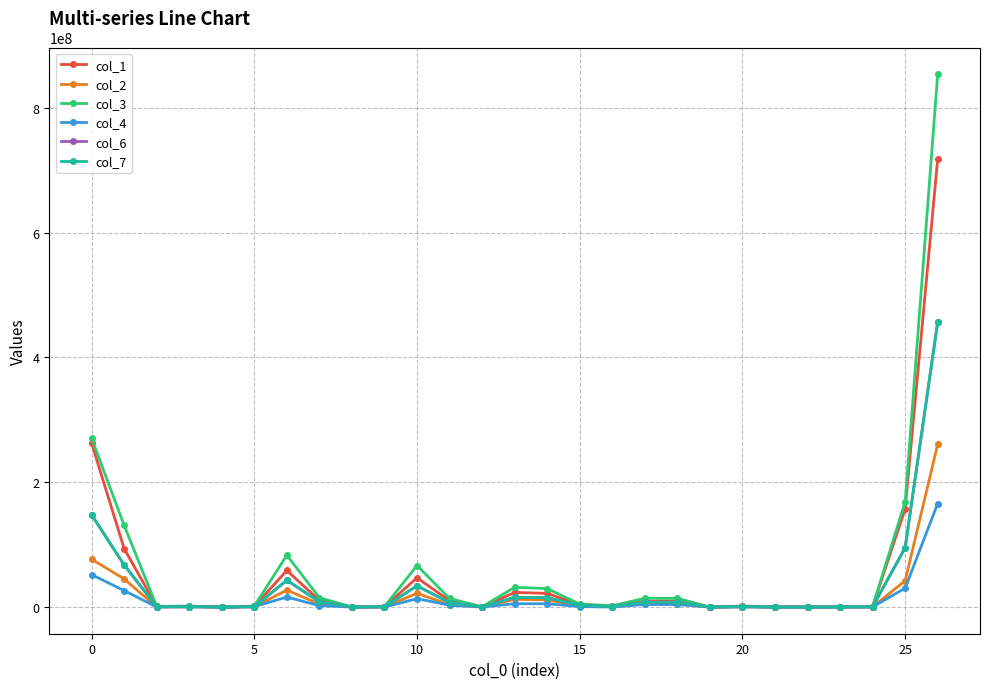

Which series has the largest range (max minus min)?

col_3